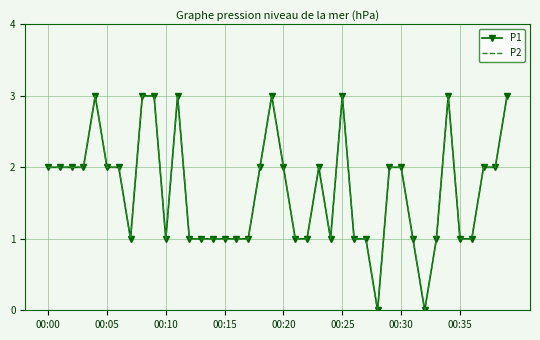

What is the label of the 11th point from the right?

29